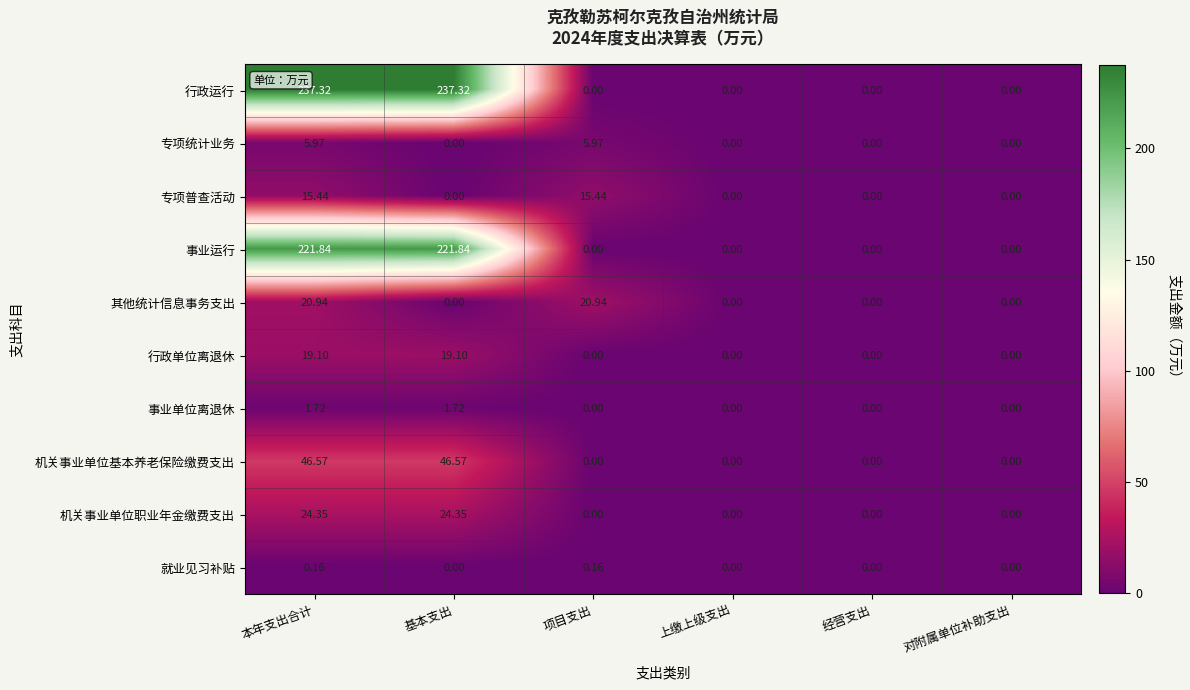

Which series has the largest total across all categories?

行政运行